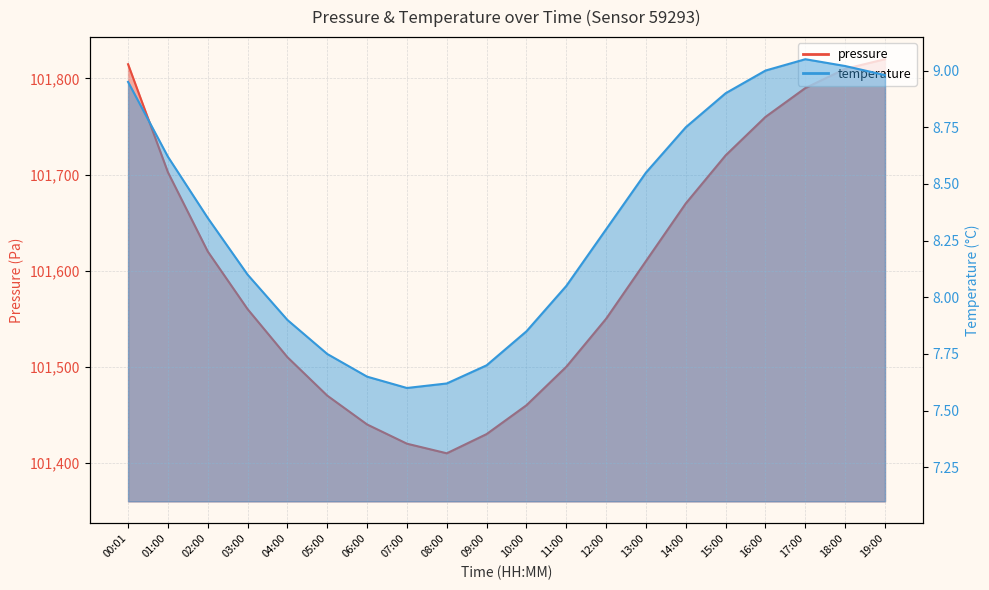

What is the total value across all series at 08:00?

101417.6